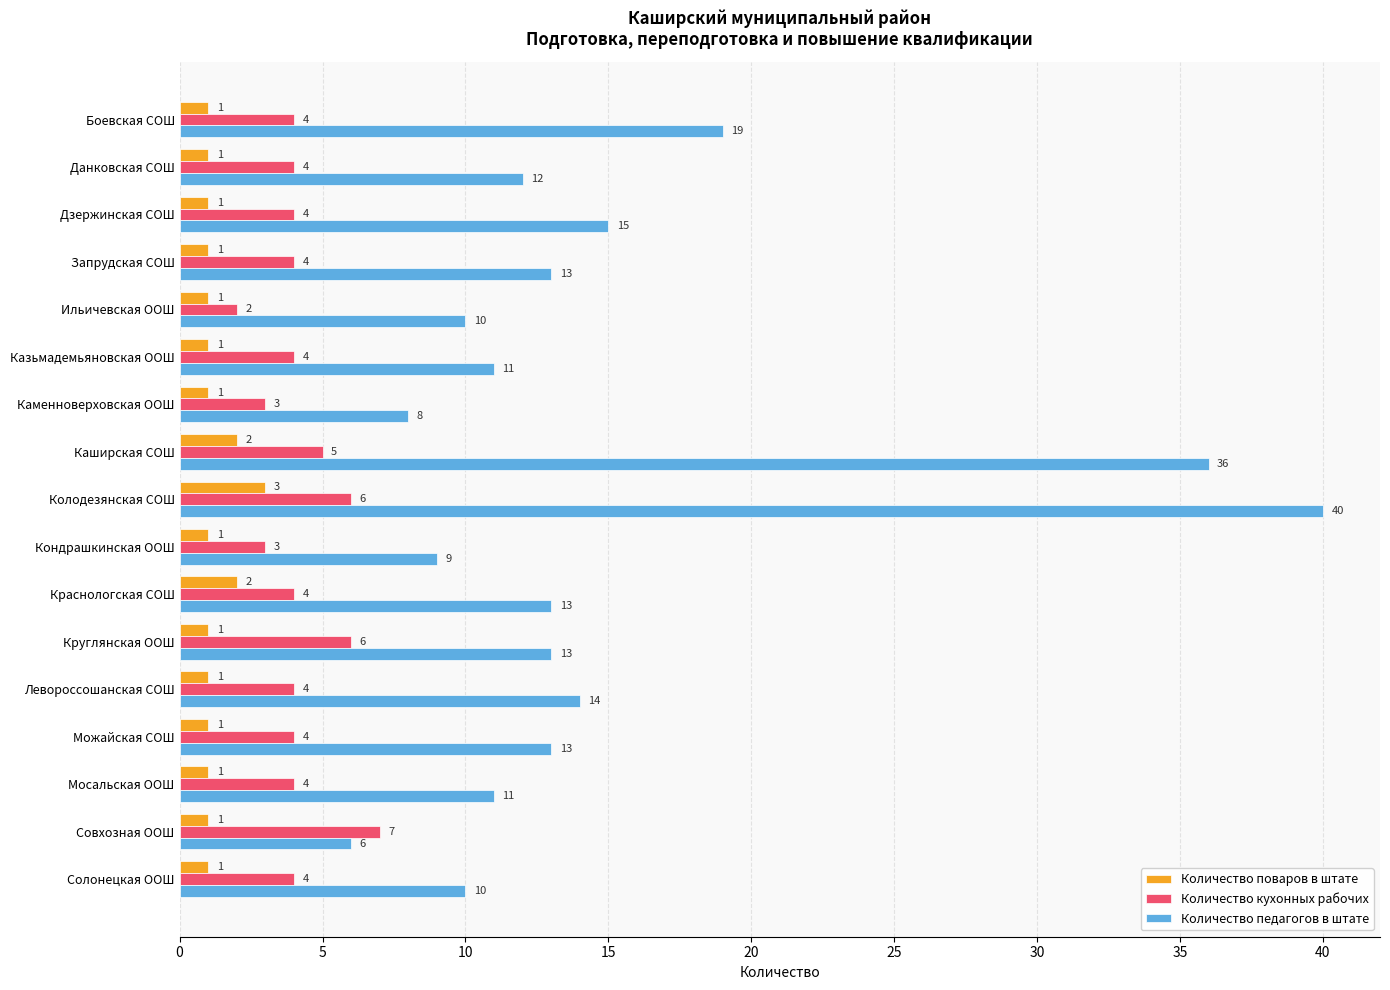

Which series has the largest total across all categories?

Количество педагогов в штате